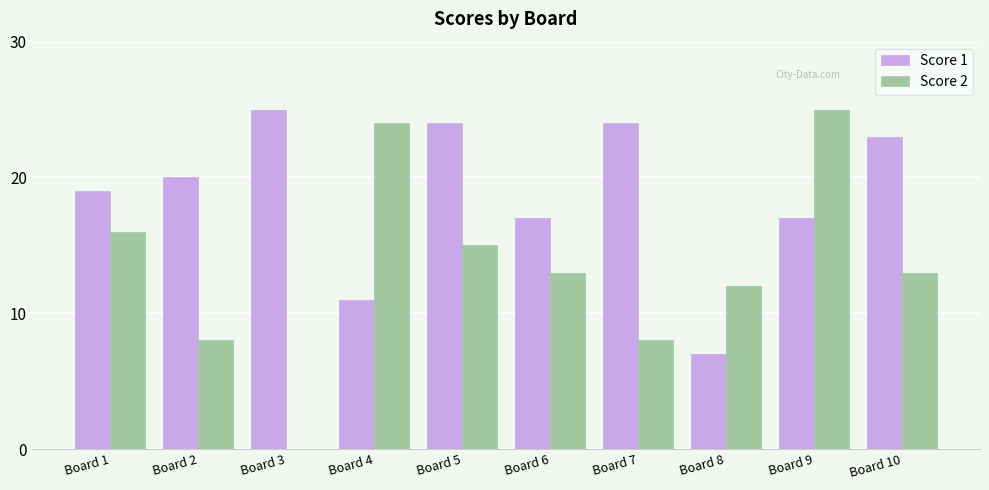

How many series are shown in this chart?

2